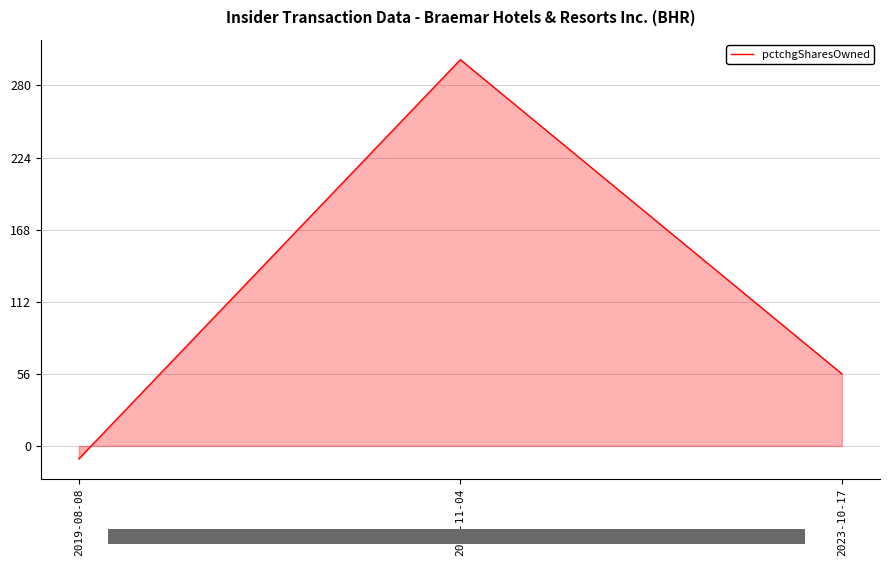

How many data points are above 56?

1